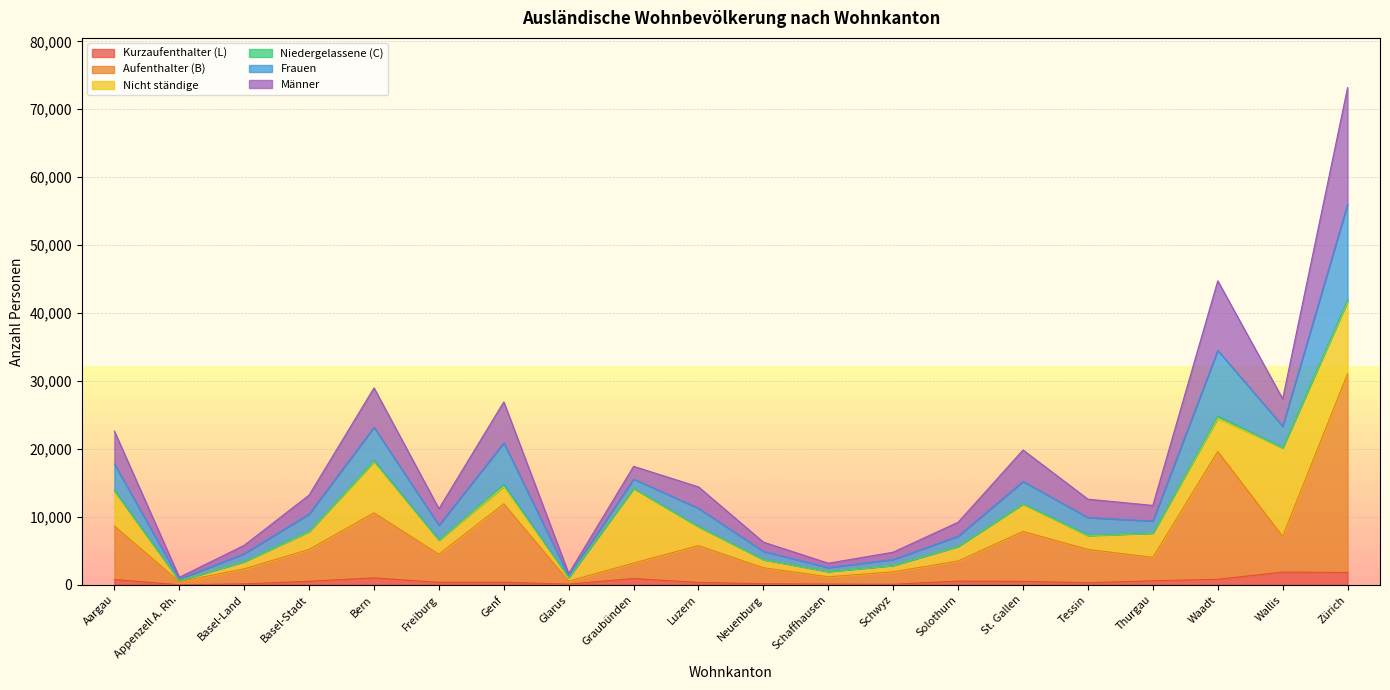

Is the value of Männer at Glarus greater than the value of Aufenthalter (B) at Basel-Stadt?

No